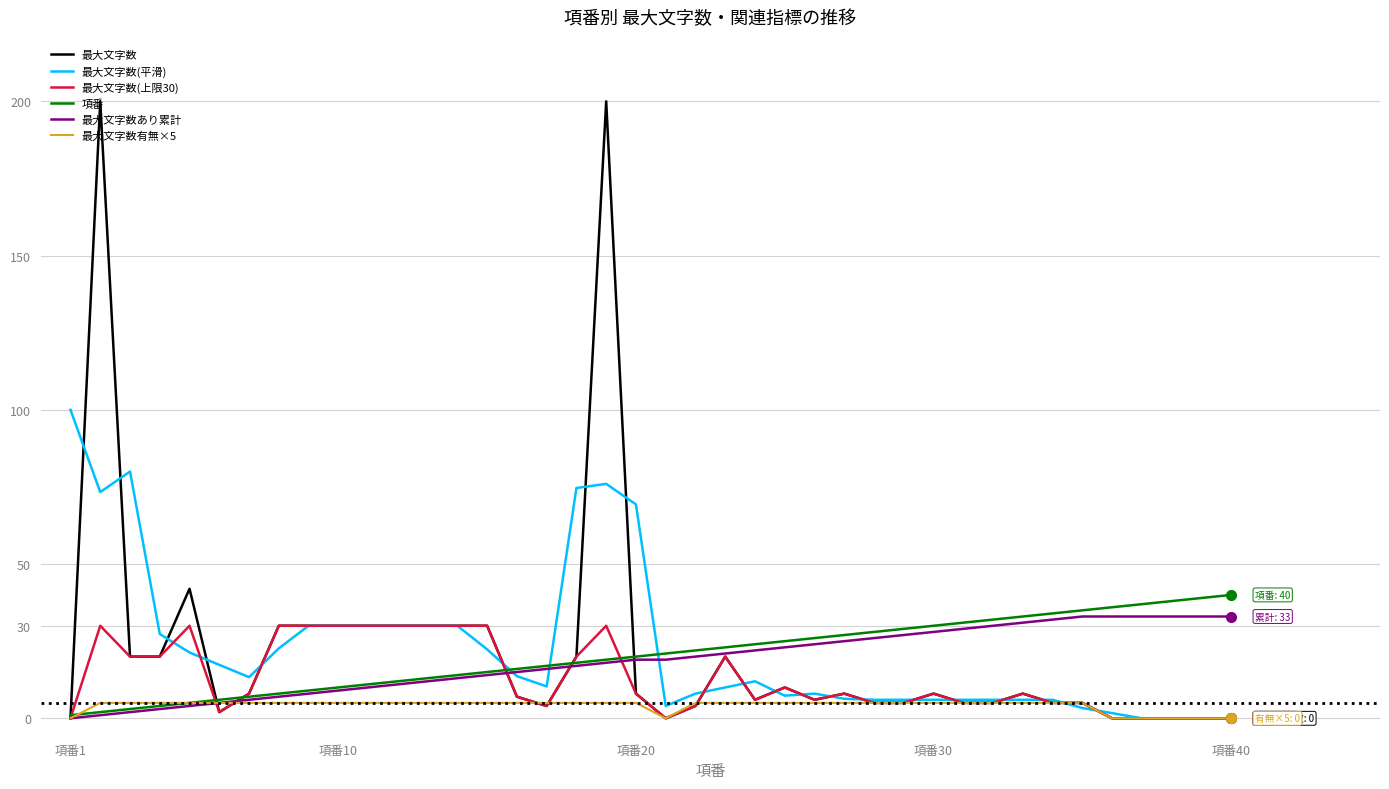

Which series has the widest spread of values?

最大文字数